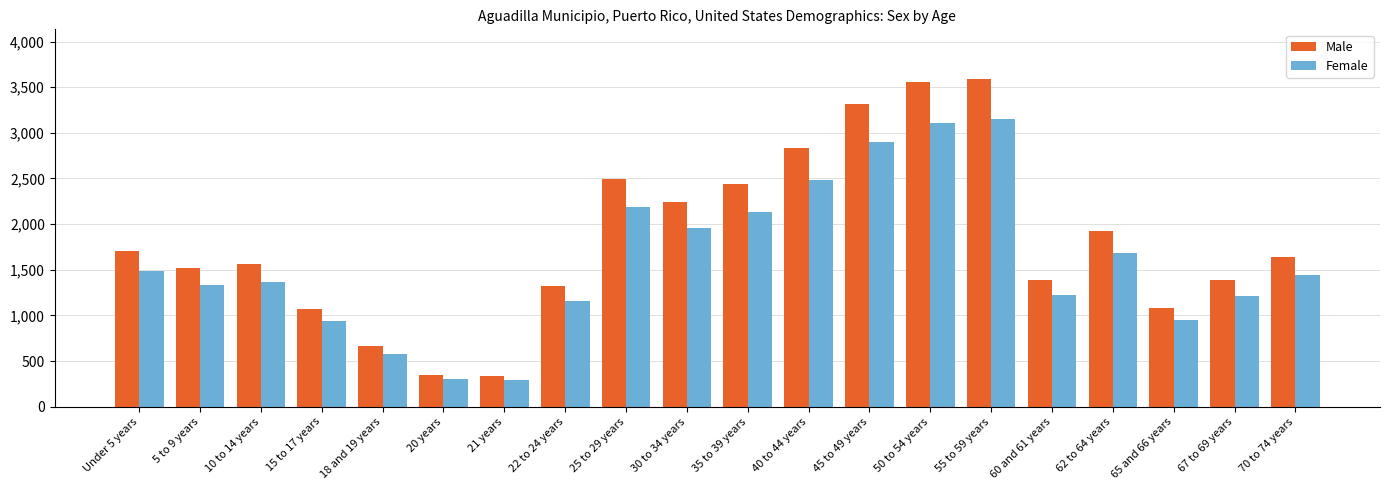

Which series has the largest range (max minus min)?

Male